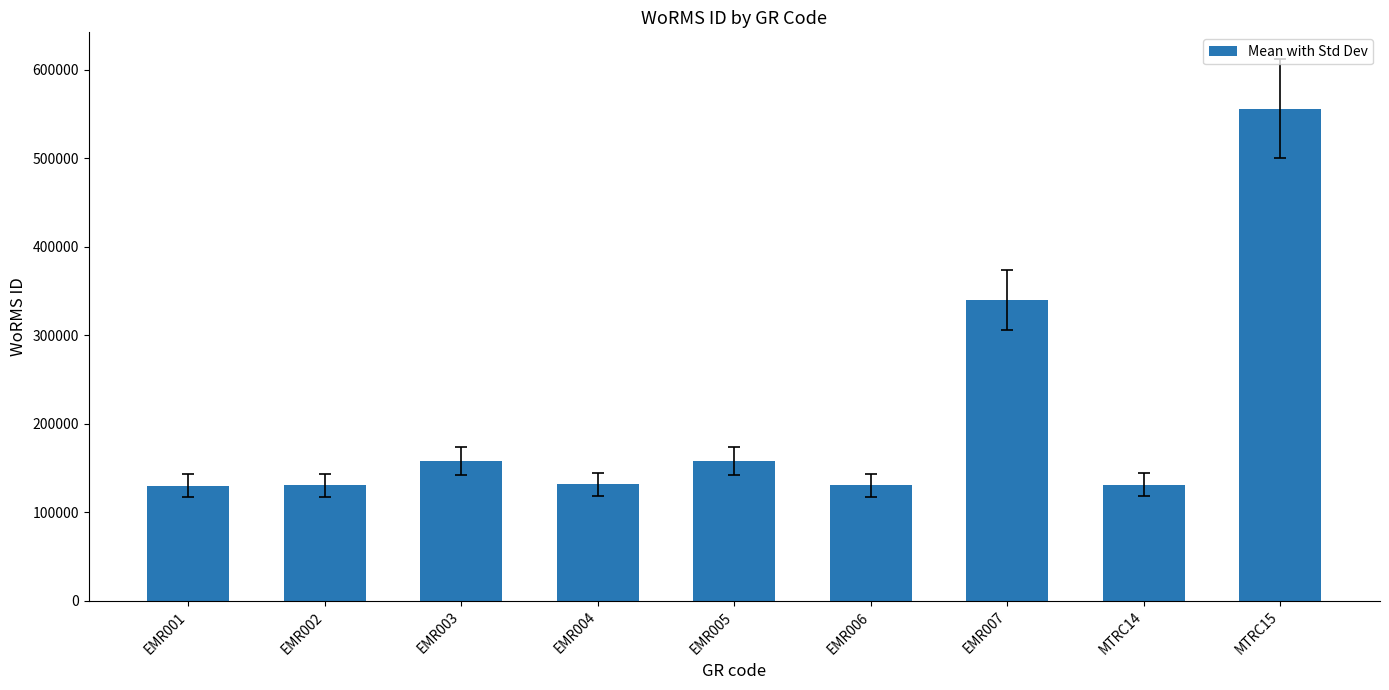

Is it true that the value at MTRC14 is 72030?

False